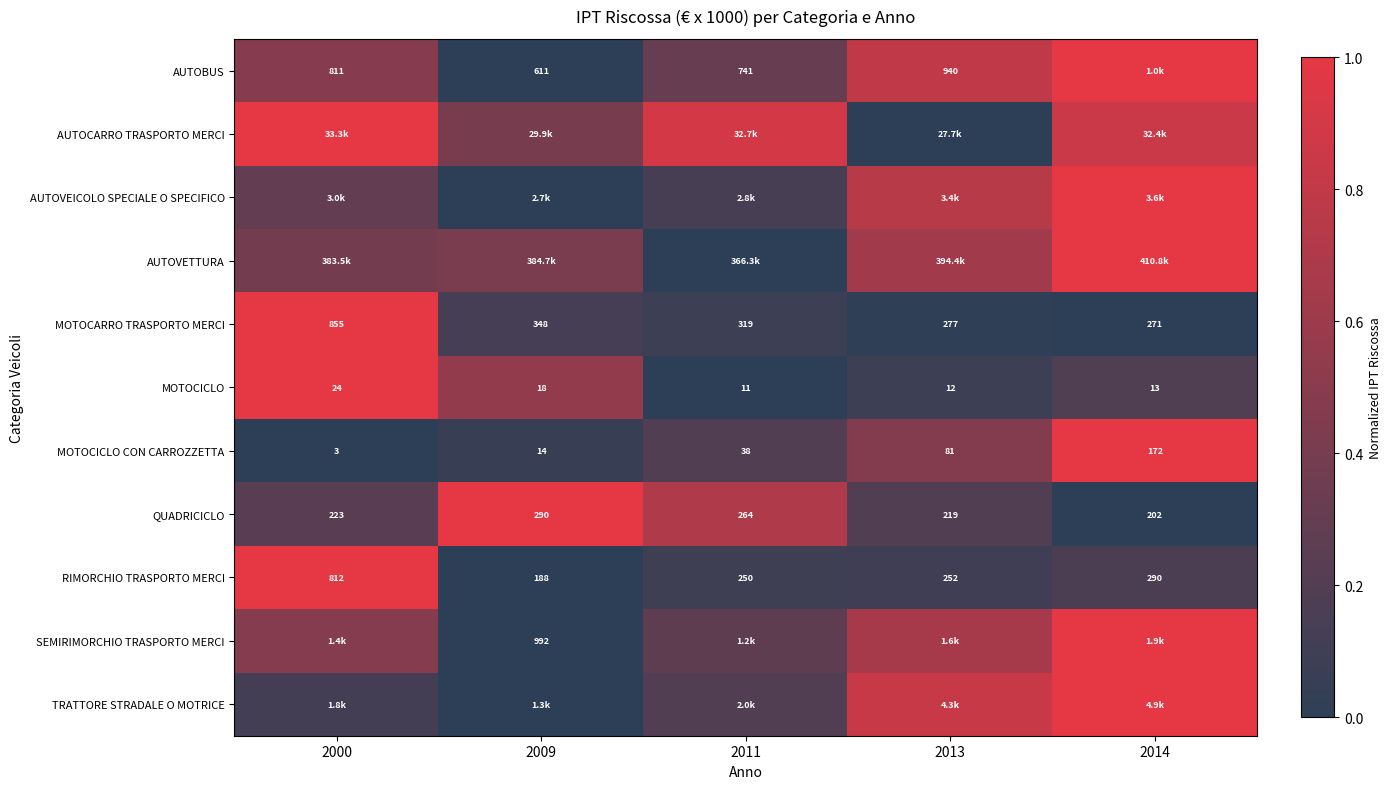

Which label corresponds to the largest value in the chart?

2014